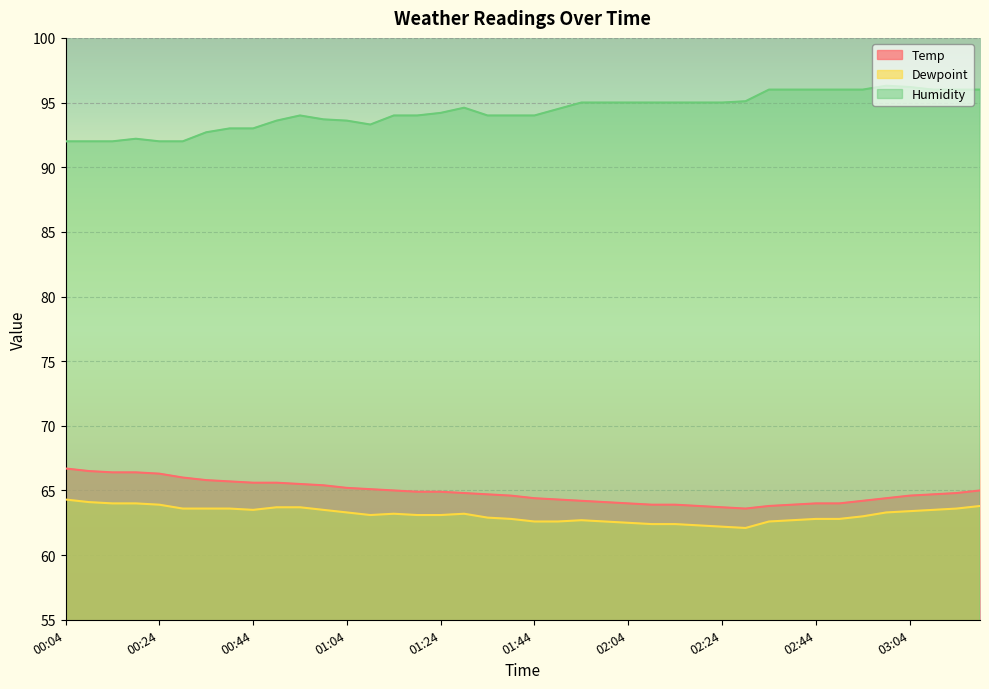

Reading left to right, what are all the values shown in this chart?

Temp: 66.7	66.5	66.4	66.4	66.3	66.0	65.8	65.7	65.6	65.6	65.5	65.4	65.2	65.1	65.0	64.9	64.9	64.8	64.7	64.6	64.4	64.3	64.2	64.1	64.0	63.9	63.9	63.8	63.7	63.6	63.8	63.9	64.0	64.0	64.2	64.4	64.6	64.7	64.8	65.0
Dewpoint: 64.3	64.1	64.0	64.0	63.9	63.6	63.6	63.6	63.5	63.7	63.7	63.5	63.3	63.1	63.2	63.1	63.1	63.2	62.9	62.8	62.6	62.6	62.7	62.6	62.5	62.4	62.4	62.3	62.2	62.1	62.6	62.7	62.8	62.8	63.0	63.3	63.4	63.5	63.6	63.8
Humidity: 92.0	92.0	92.0	92.2	92.0	92.0	92.7	93.0	93.0	93.6	94.0	93.7	93.6	93.3	94.0	94.0	94.2	94.6	94.0	94.0	94.0	94.5	95.0	95.0	95.0	95.0	95.0	95.0	95.0	95.1	96.0	96.0	96.0	96.0	96.0	96.3	96.2	96.0	96.0	96.0